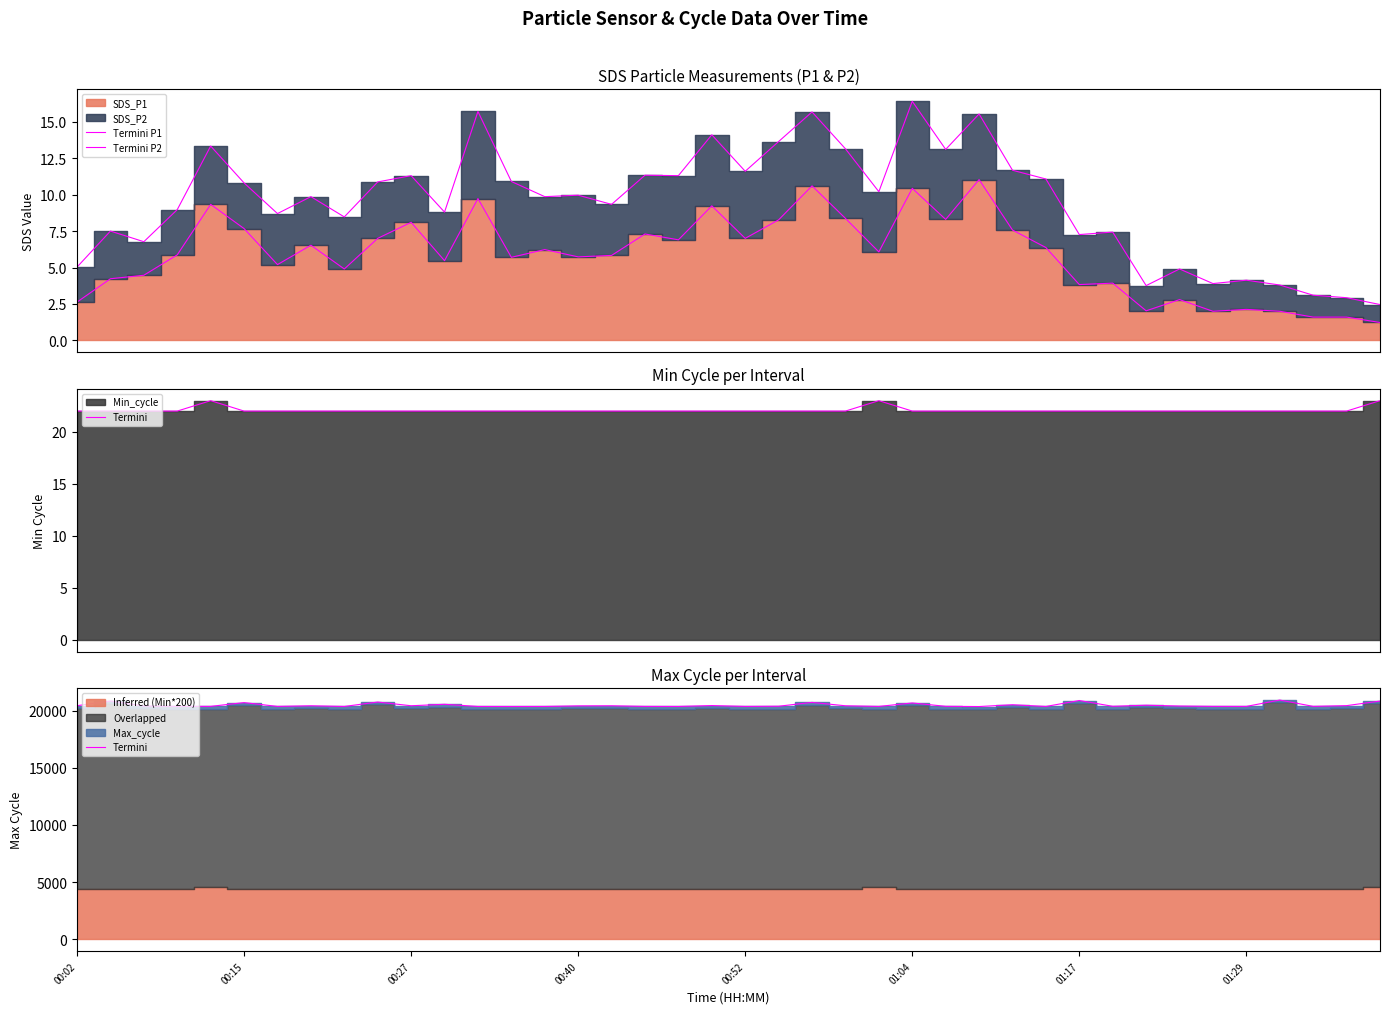

What is the lowest value of the Termini P2 series?

2.5